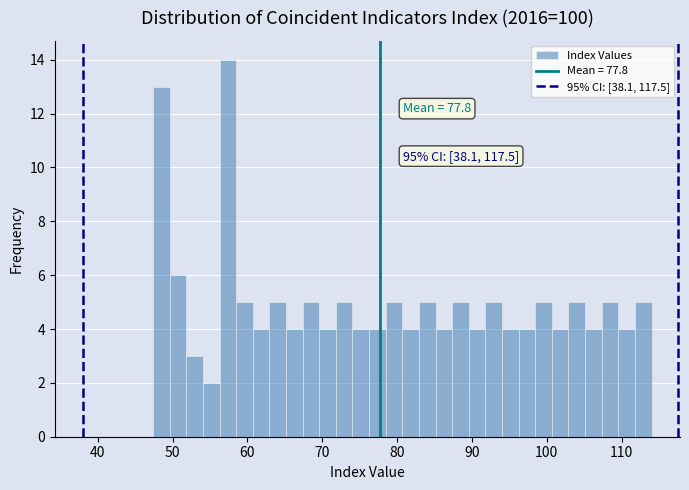

Around what value on the x-axis is the tallest bar? Give the approximate position of its centre, as read against the axis.

57